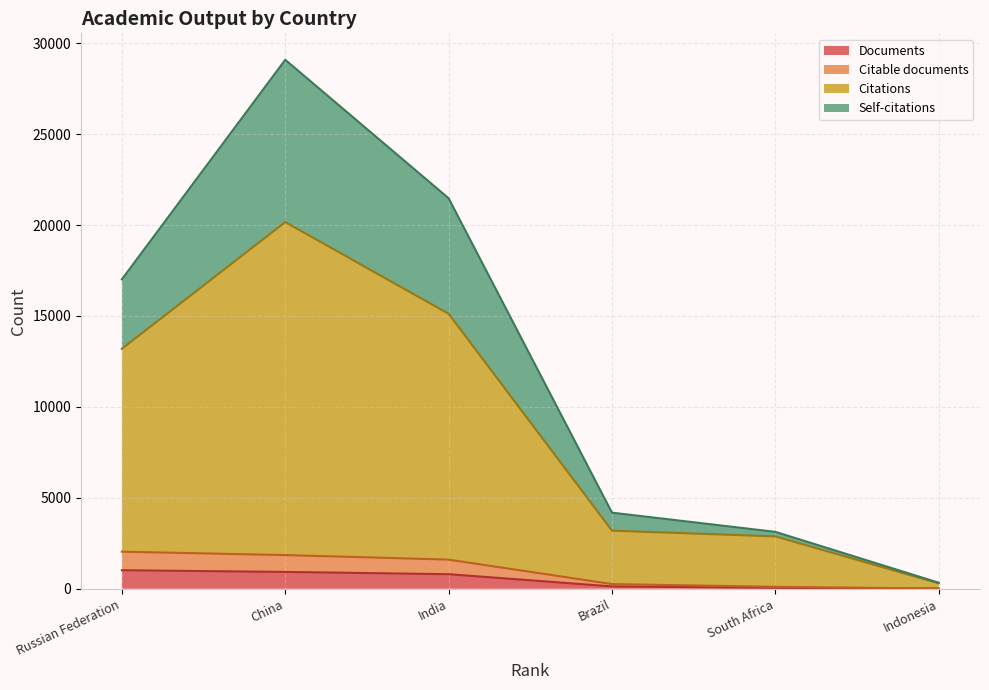

Which label corresponds to the largest value in the chart?

China